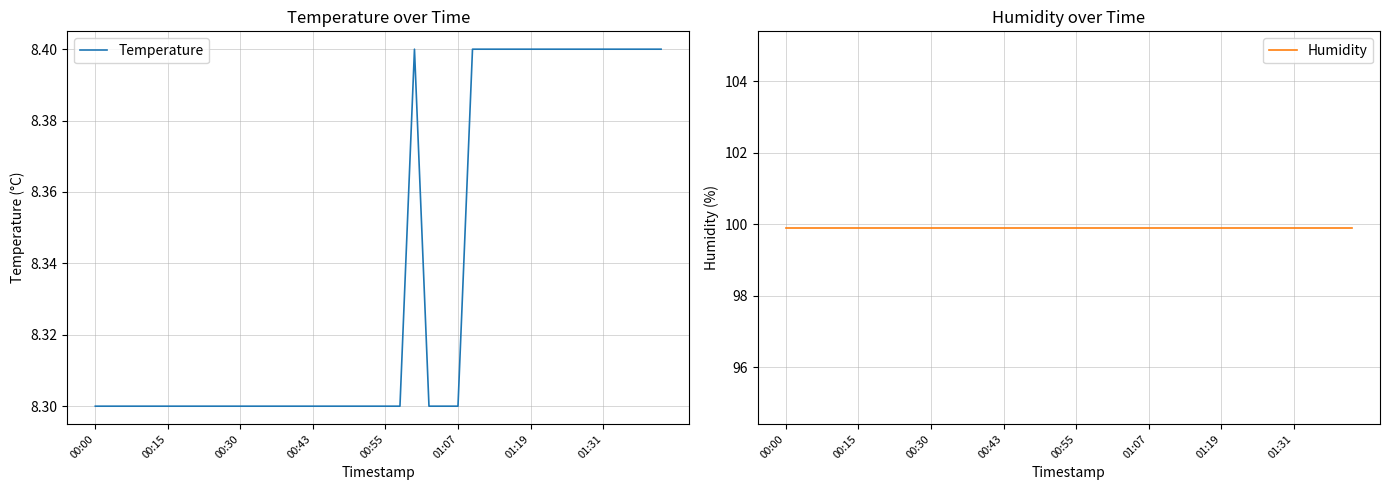

What is the value of the Humidity point at the 22nd from the left?

99.9